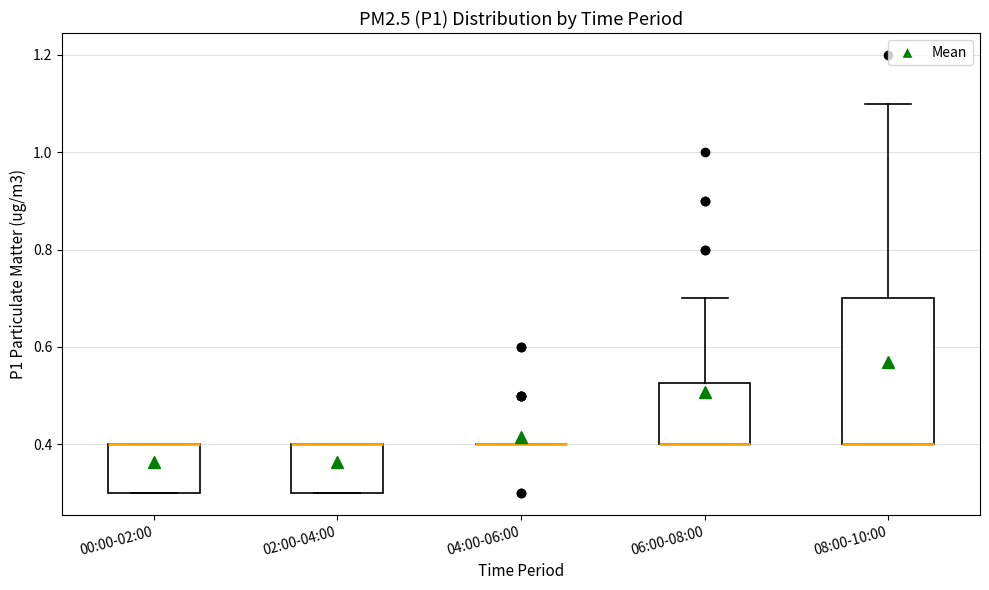

Reading left to right, read every box against the y-axis: the position of its median line, the range the box covers, and the ends of its whiskers. The values are not printed on the chart, so give them approximately, as read against the axis.

00:00-02:00: median 0.40 (drawn on the box's upper edge), box 0.30 to 0.40, whiskers 0.30 to 0.40
02:00-04:00: median 0.40 (drawn on the box's upper edge), box 0.30 to 0.40, whiskers 0.30 to 0.40
04:00-06:00: box collapsed to a line at 0.40, whiskers 0.40 to 0.40
06:00-08:00: median 0.40 (drawn on the box's lower edge), box 0.40 to 0.52, whiskers 0.40 to 0.70
08:00-10:00: median 0.40 (drawn on the box's lower edge), box 0.40 to 0.70, whiskers 0.40 to 1.10